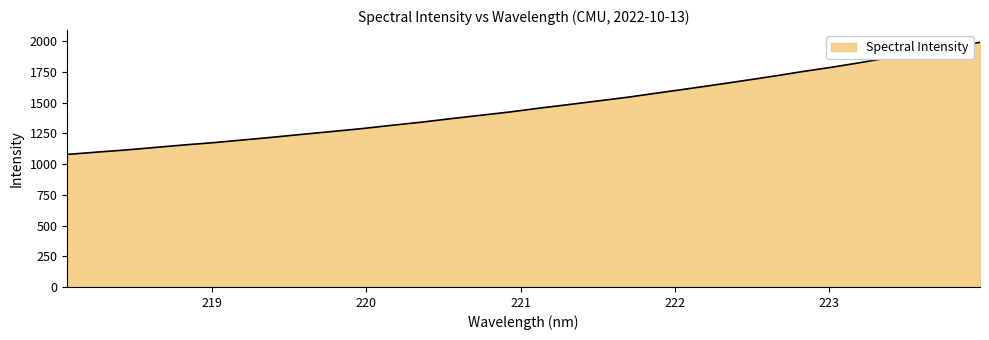

How many categories are shown in the chart?

32